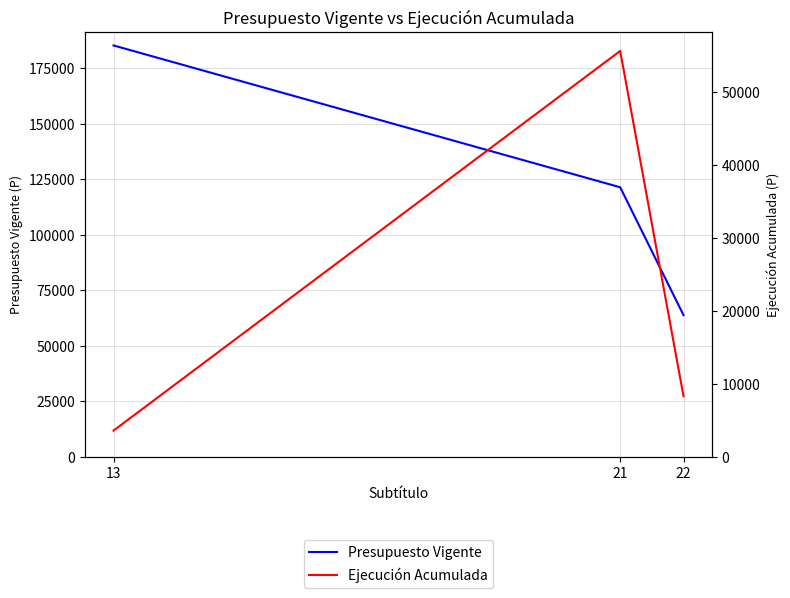

How many lines are shown in the chart?

2